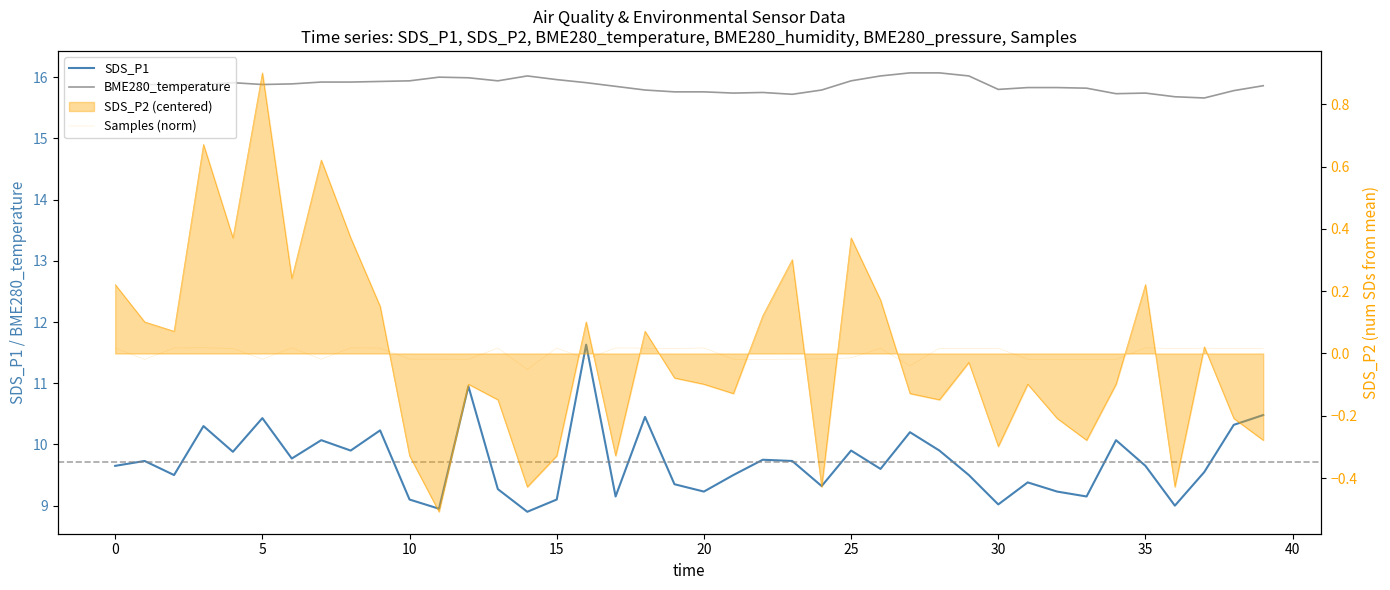

What is the label of the 9th point from the right?

31